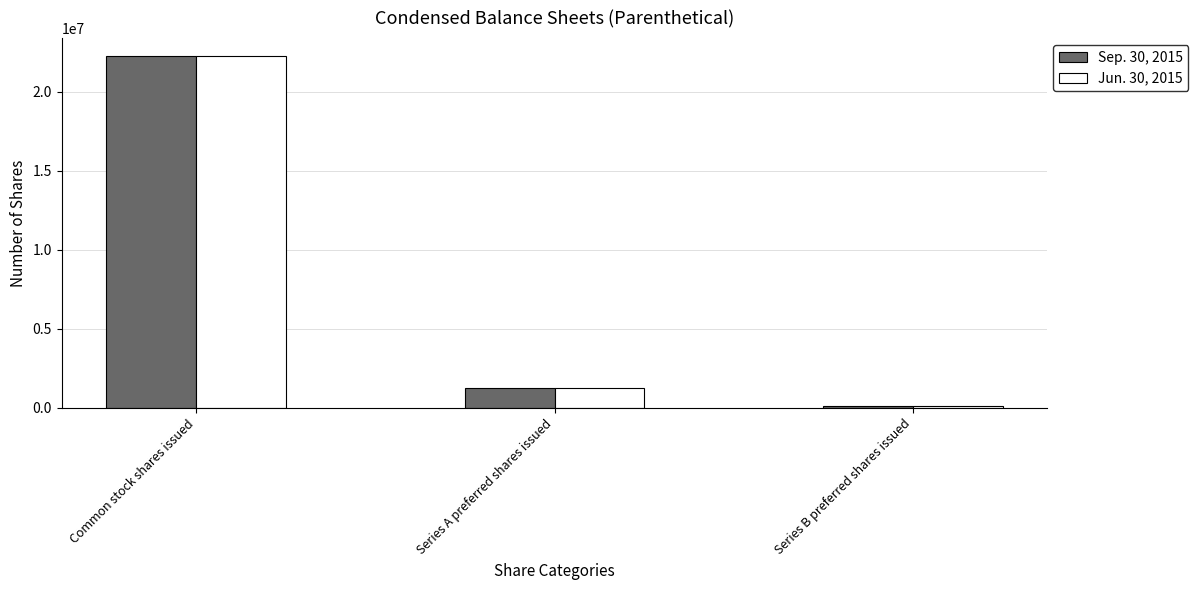

What is the approximate value of Jun. 30, 2015 at Series B preferred shares issued, to the nearest 100?

120000